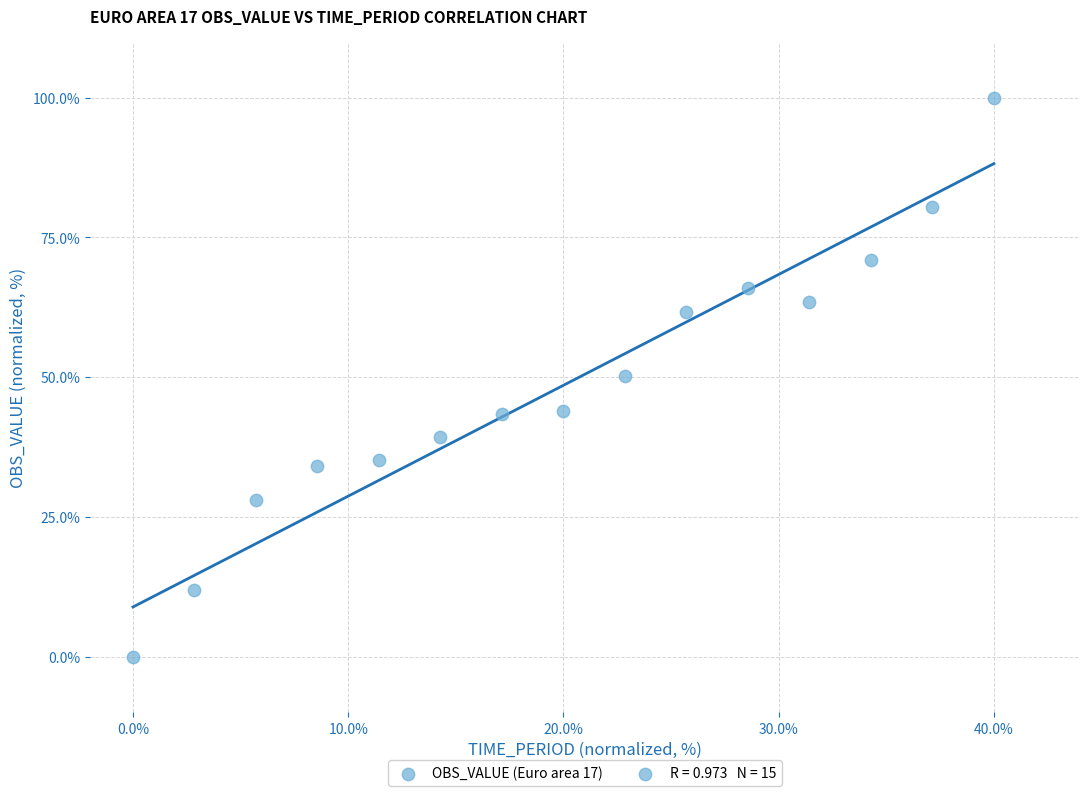

What is the range of Y values (max minus min)?

100.0